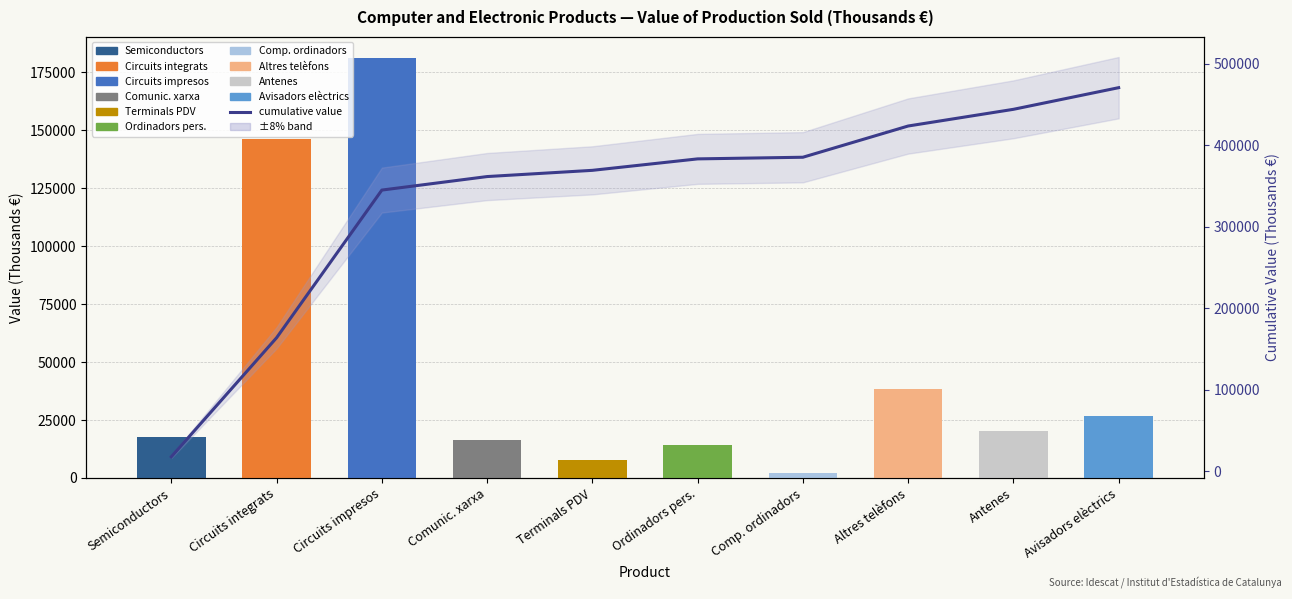

How many bars are there in total?

10